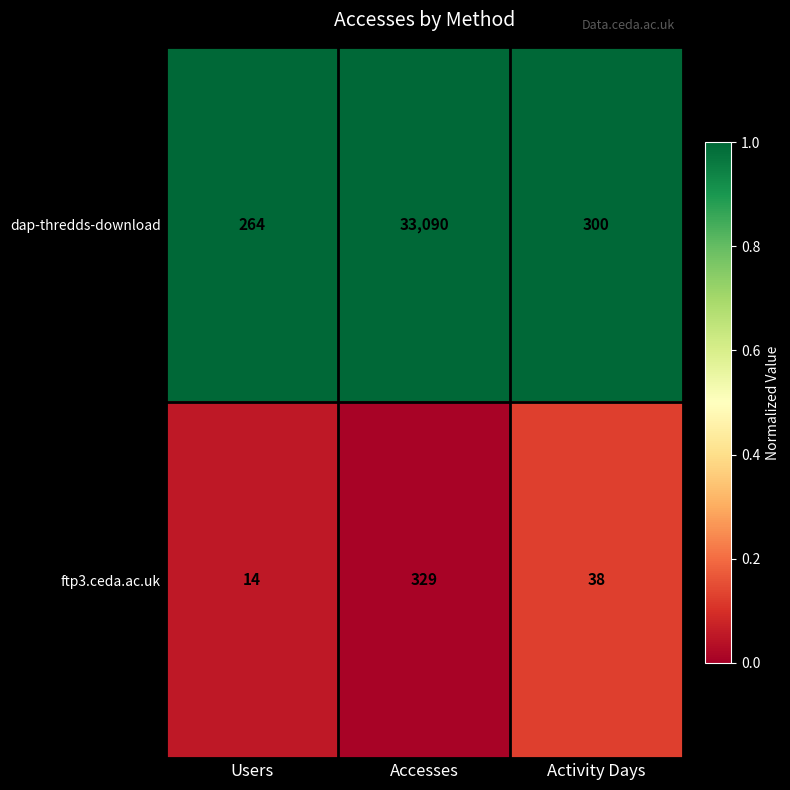

Reading right to left, what are all the values shown in this chart?

dap-thredds-download: 300	33090	264
ftp3.ceda.ac.uk: 38	329	14